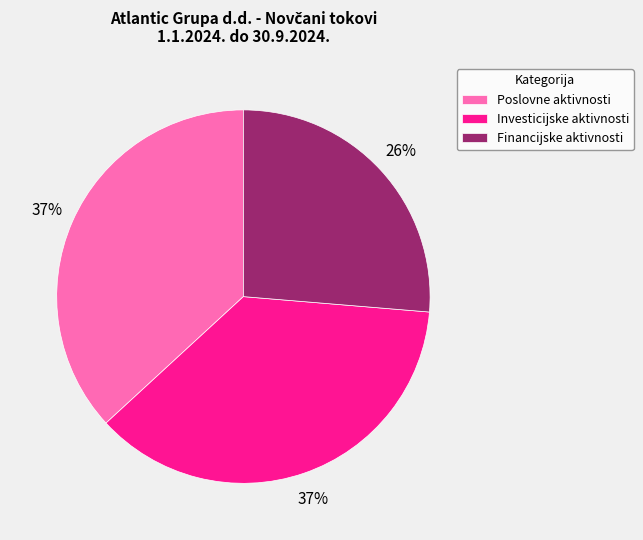

Does Poslovne aktivnosti account for over 50% of the chart?

No